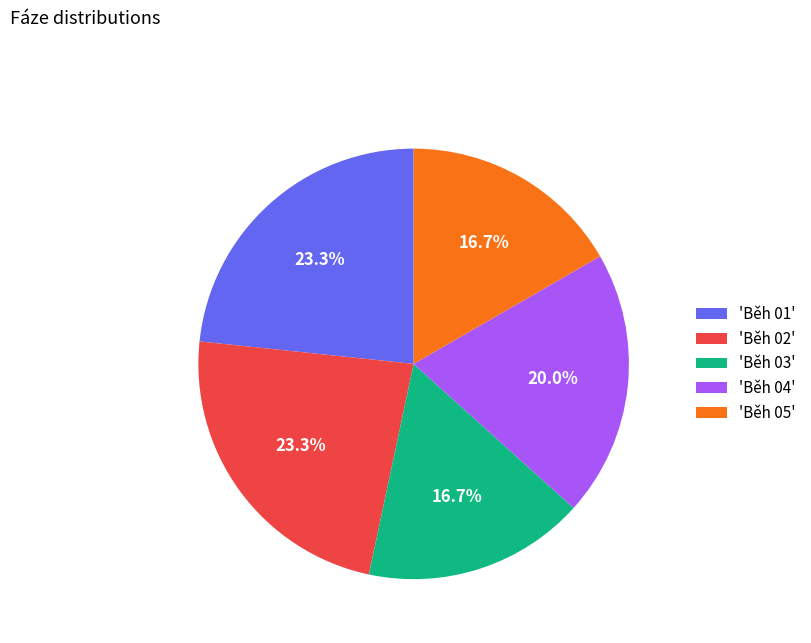

Does any single category account for the majority?

No